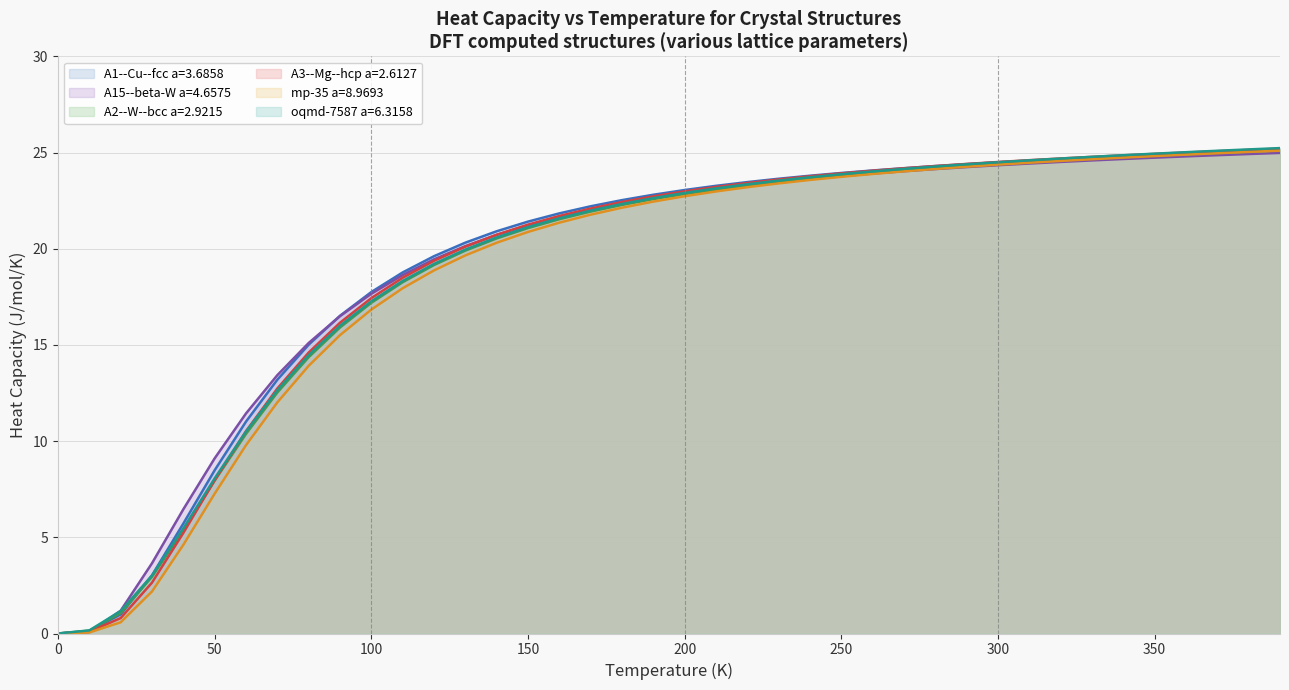

What is the difference between the maximum and minimum values in the oqmd-7587 a=6.3158 series?

25.2